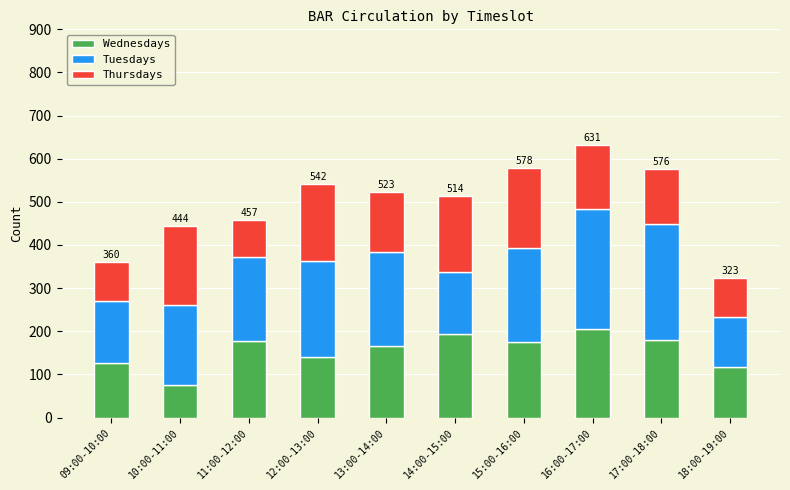

How many data points in Wednesdays are less than 174?

5